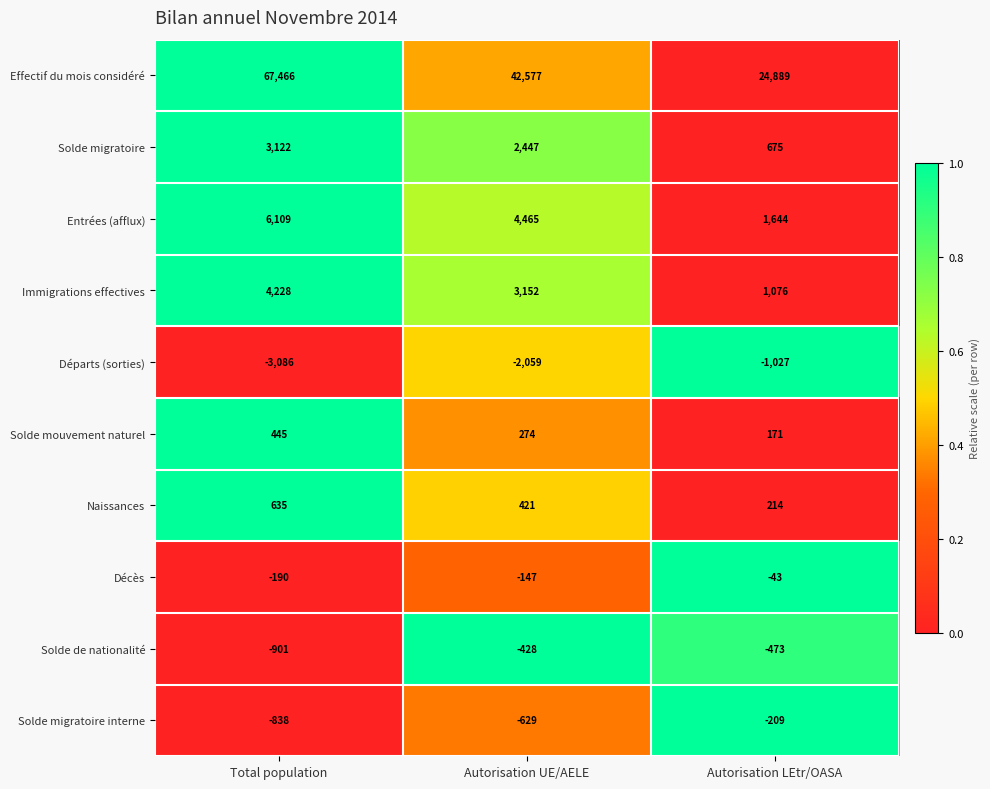

At Autorisation UE/AELE, list the series in order from largest to smallest.

Effectif du mois considéré, Entrées (afflux), Immigrations effectives, Solde migratoire, Naissances, Solde mouvement naturel, Décès, Solde de nationalité, Solde migratoire interne, Départs (sorties)